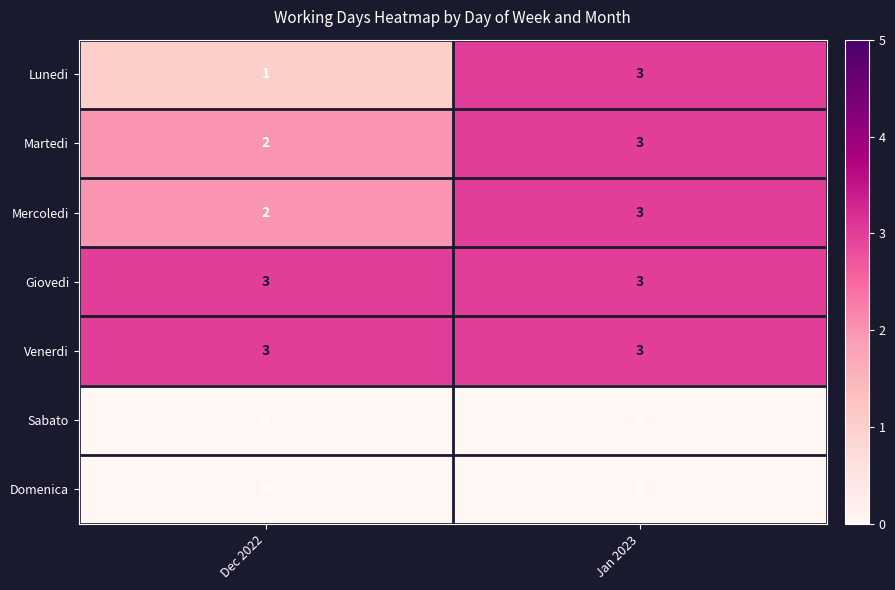

What is the sum of all Giovedi values?

6